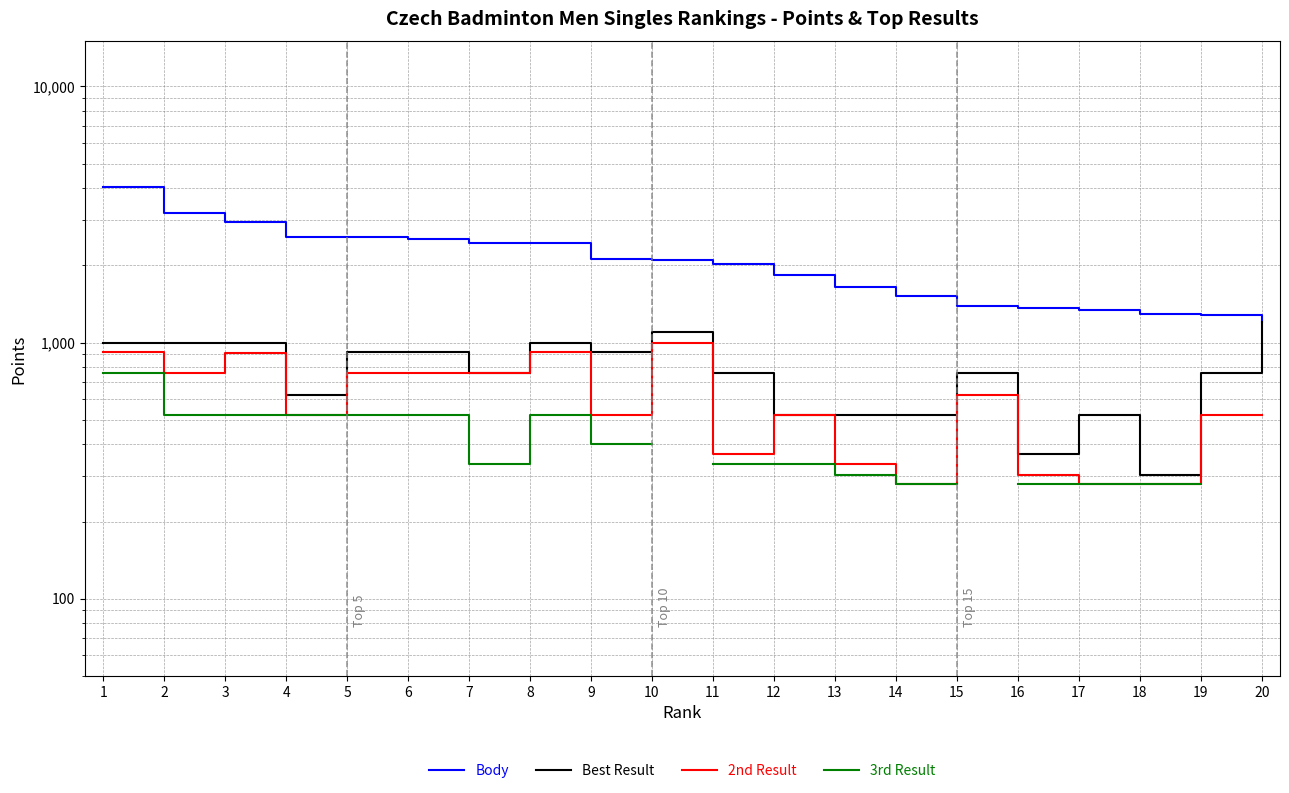

What is the sum of all Body values?

41915.0